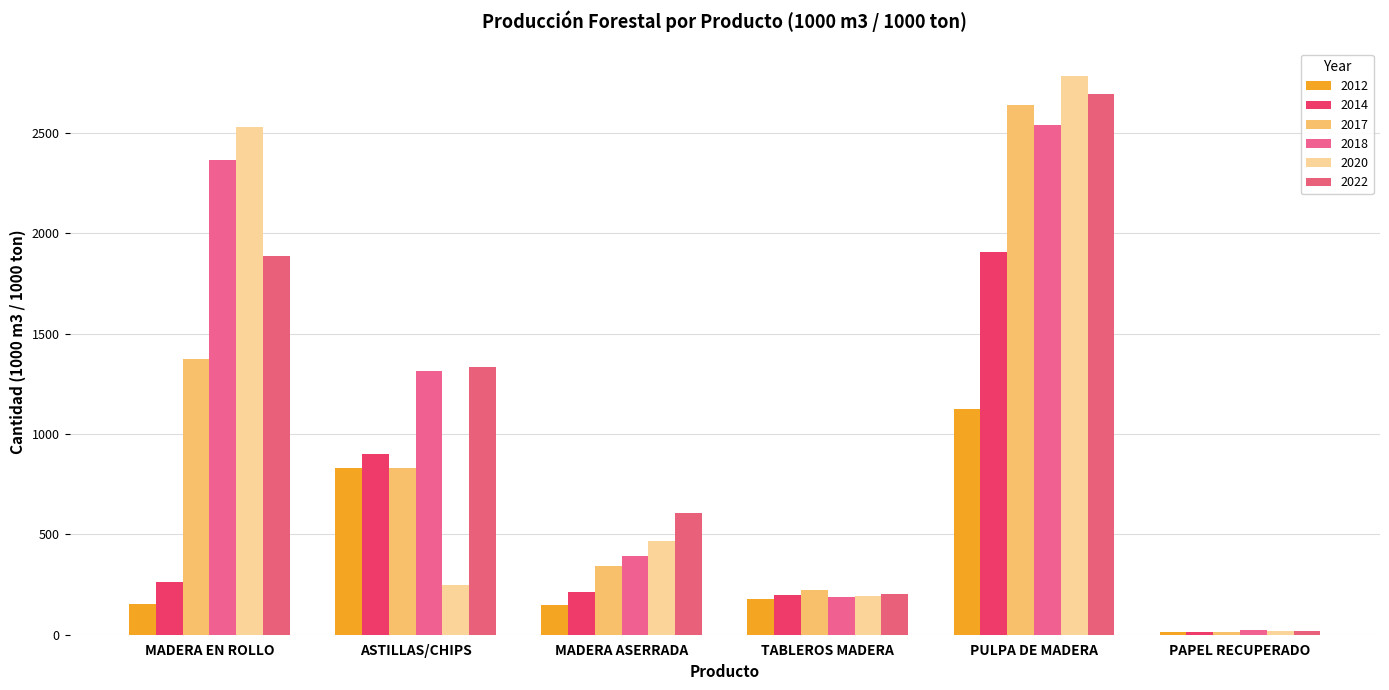

Rank the series at PULPA DE MADERA from lowest to highest value.

2012, 2014, 2018, 2017, 2022, 2020